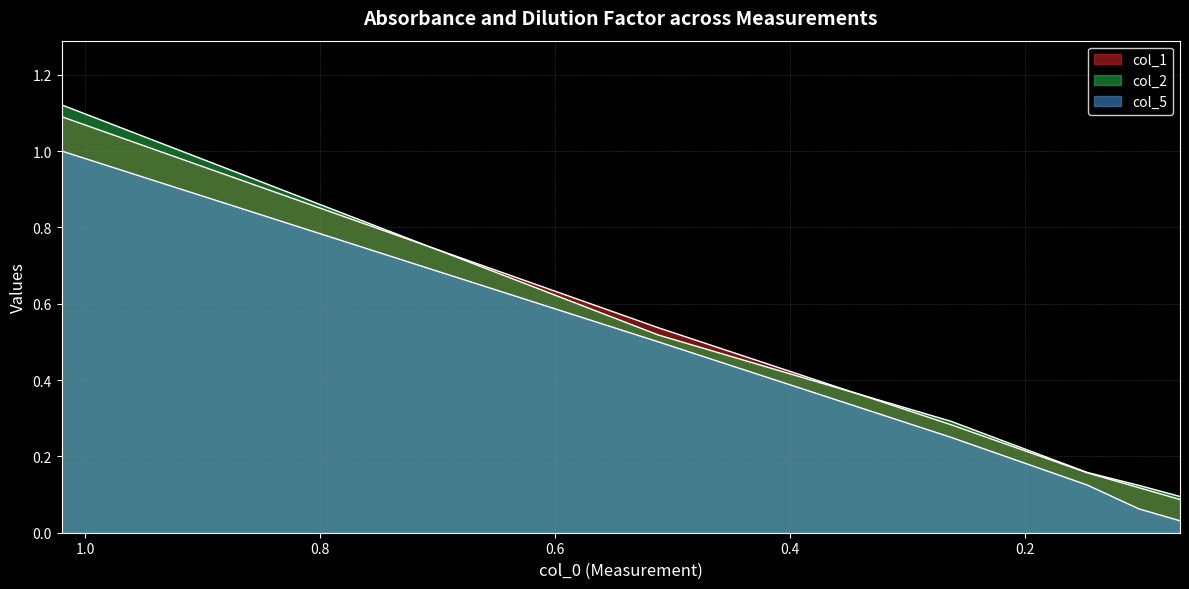

Which category has the lowest value across all series?

0.068